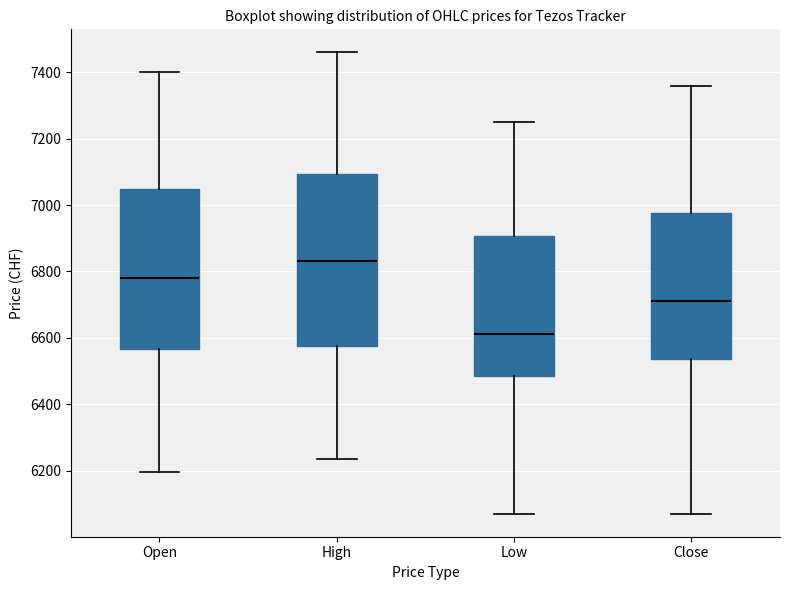

Comparing the boxes themselves (not the whiskers), which one is the tallest?

High